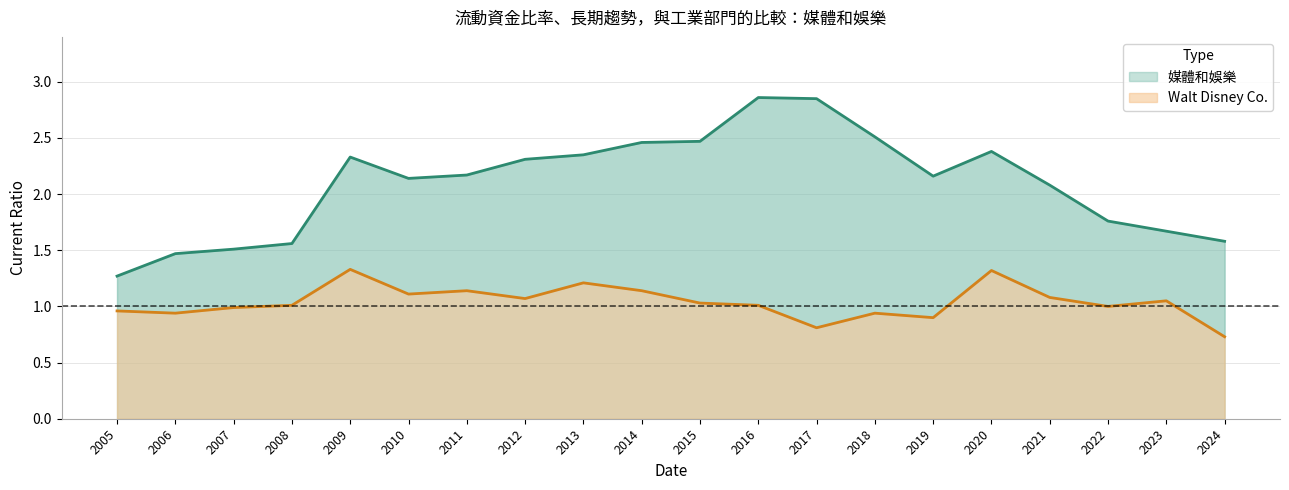

At which label does 媒體和娛樂 first exceed 2?

2009